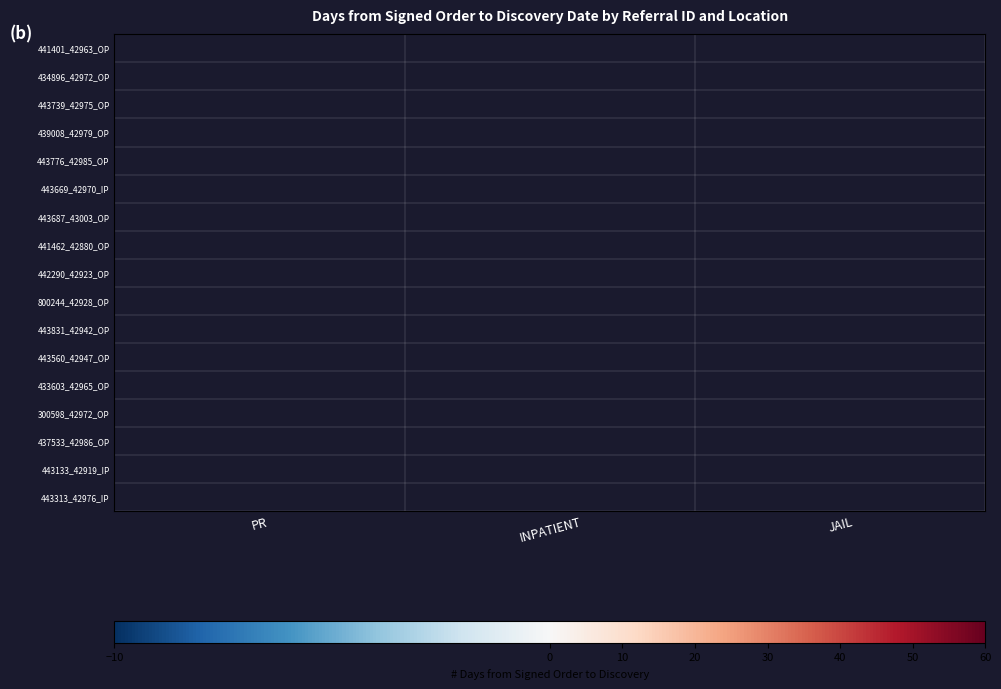

Rank the series at JAIL from lowest to highest value.

443560_42947_OP, 433603_42965_OP, 300598_42972_OP, 441401_42963_OP, 434896_42972_OP, 443739_42975_OP, 439008_42979_OP, 443776_42985_OP, 443669_42970_IP, 443687_43003_OP, 441462_42880_OP, 442290_42923_OP, 800244_42928_OP, 437533_42986_OP, 443831_42942_OP, 443133_42919_IP, 443313_42976_IP